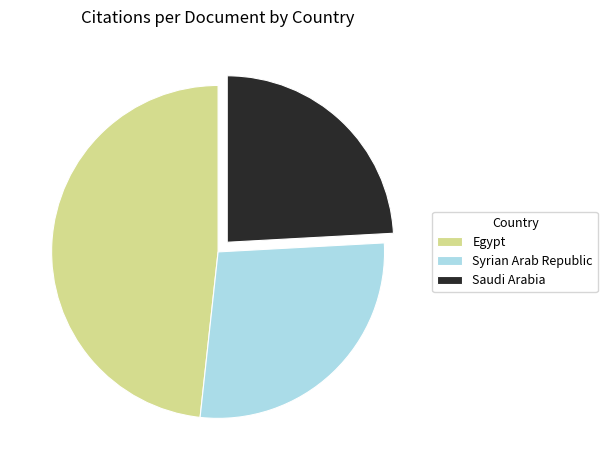

True or false: Egypt accounts for 48% of the total.

True